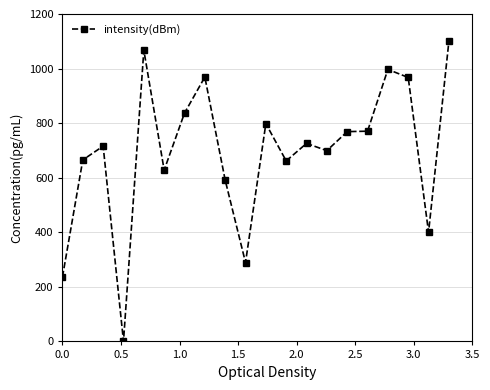

What is the value of the 8th point from the left?

968.9